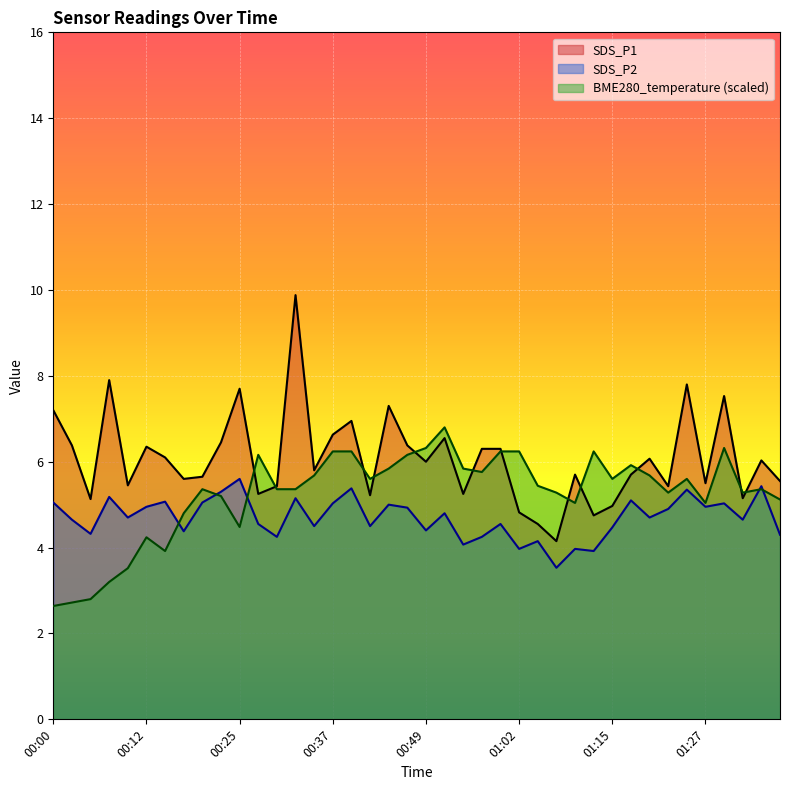

What is the difference between the maximum and second lowest values in the BME280_temperature series?

4.1